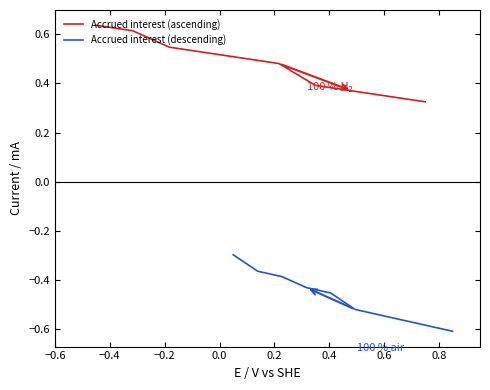

True or false: Accrued interest (ascending) and Accrued interest (descending) intersect in this chart.

False